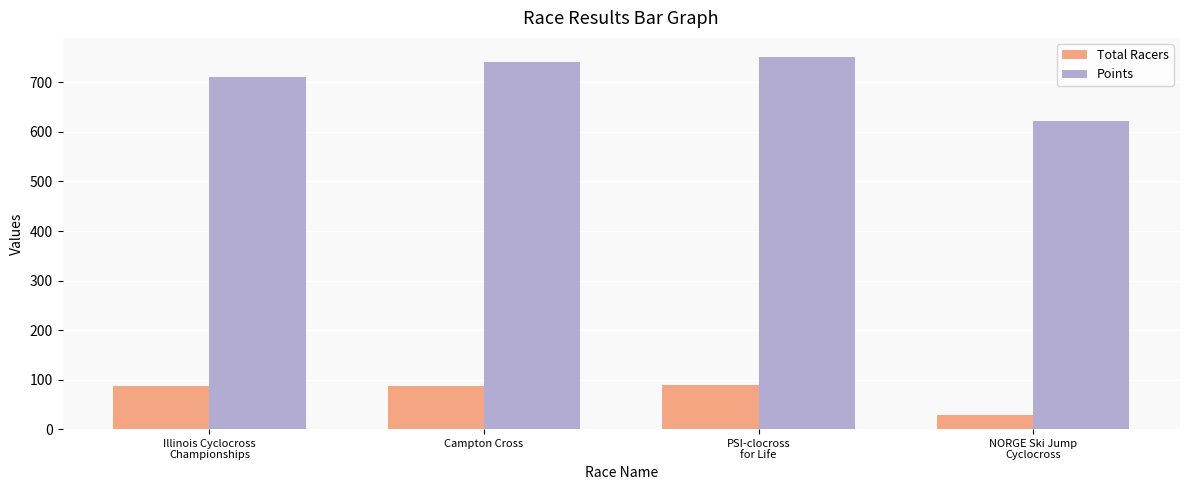

What is the value of the Total Racers bar at the 4th from the left?

28.0